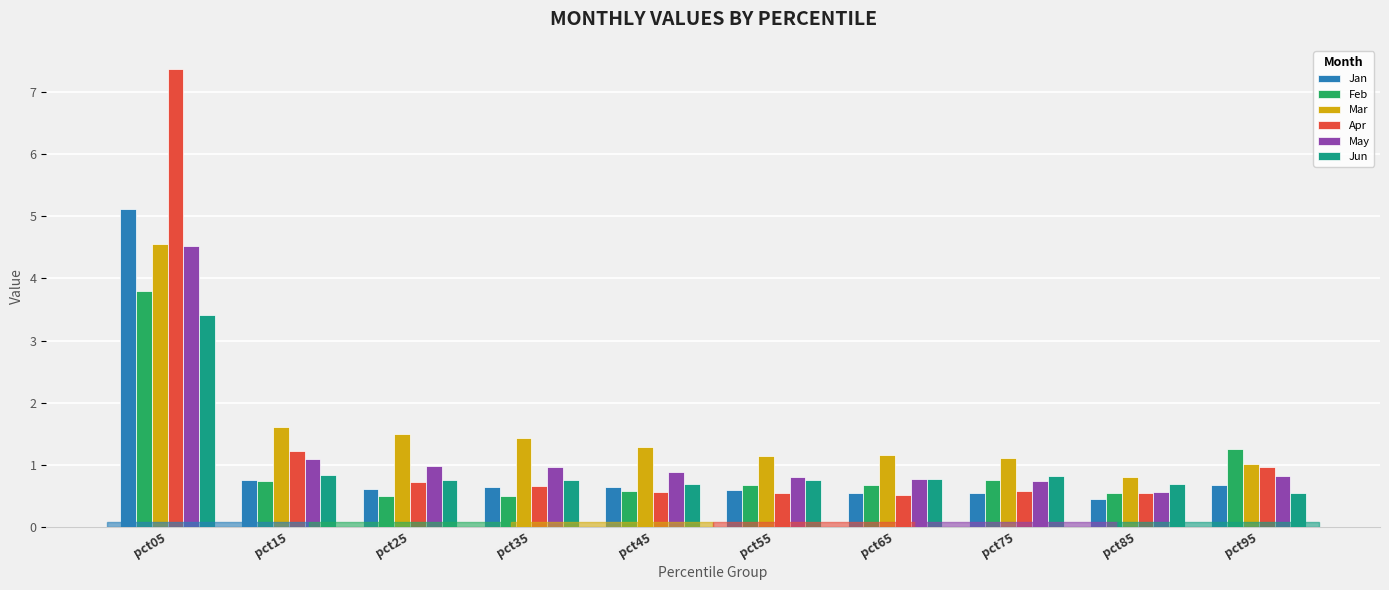

The Jun series shows 0.7 at pct25. True or false?

True